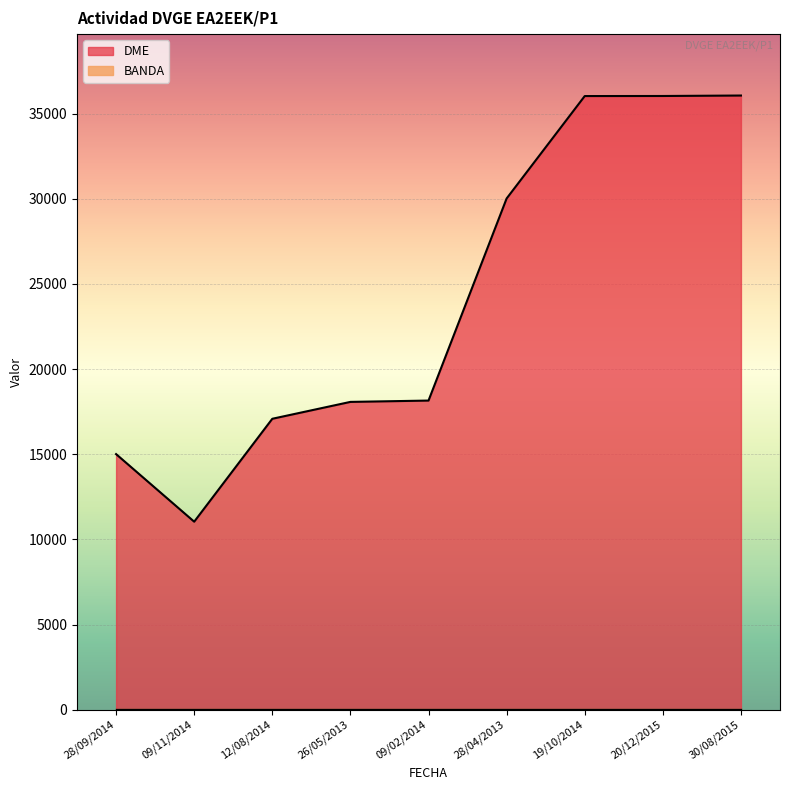

At which category does the chart reach its minimum across all series?

09/11/2014